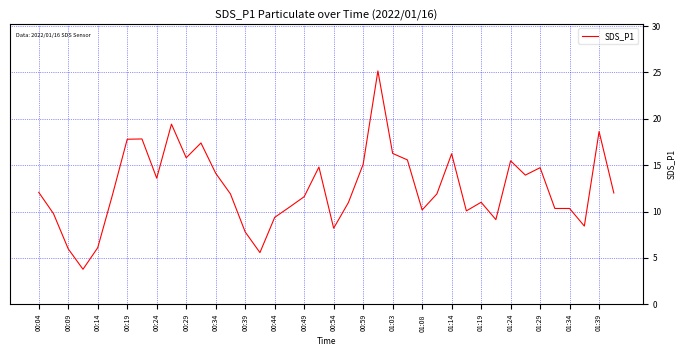

What is the difference between the maximum and minimum values?

21.4